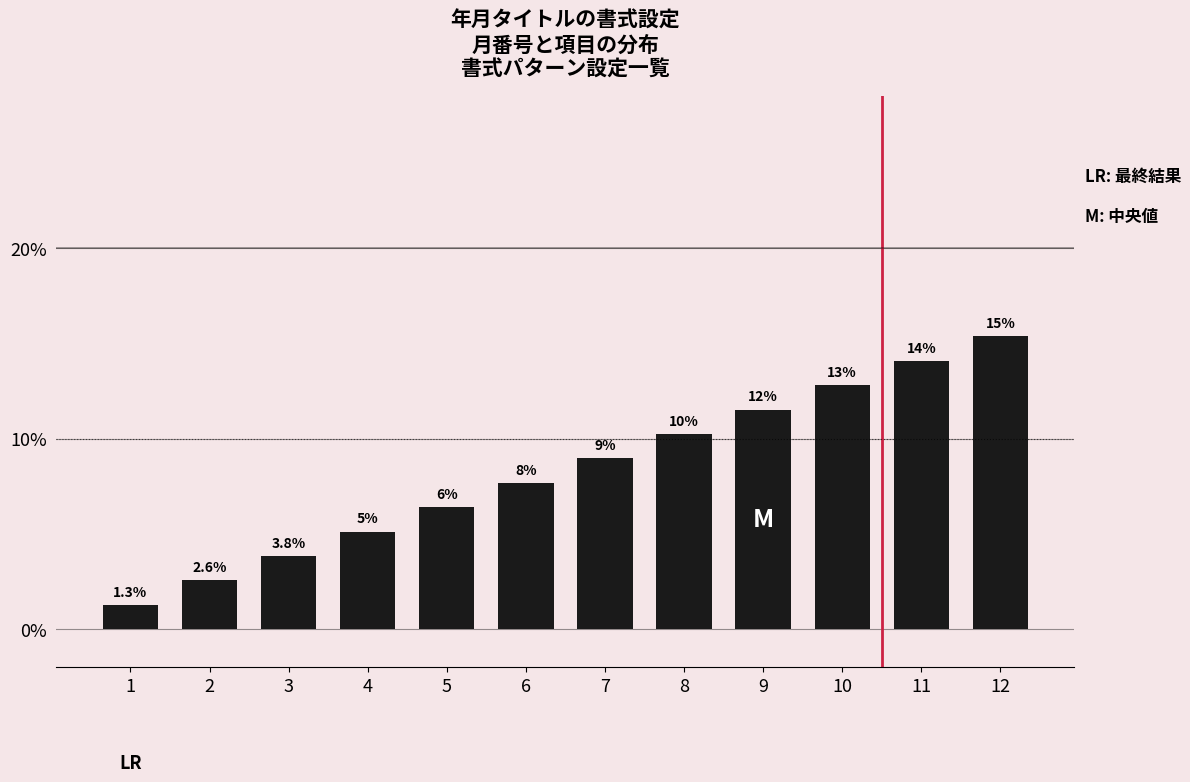

What is the approximate value at 1?

1.3